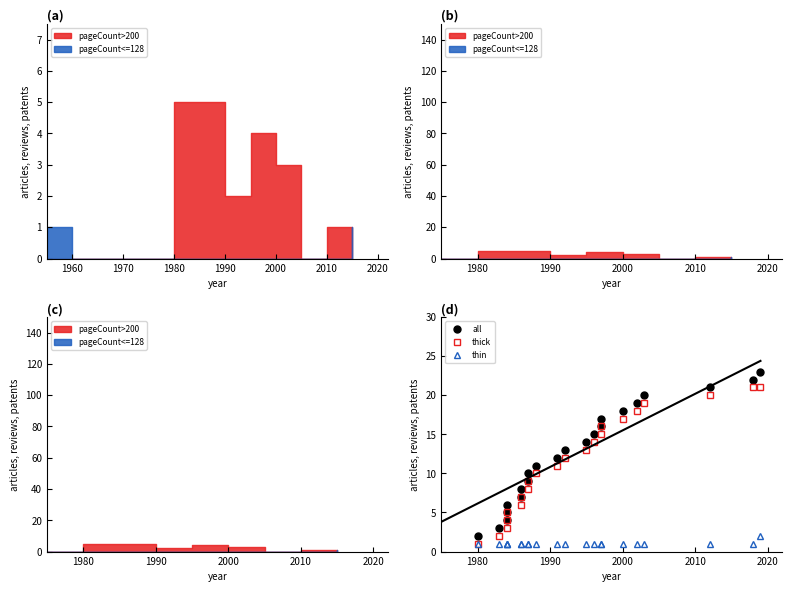

How many categories are shown in the chart?

23